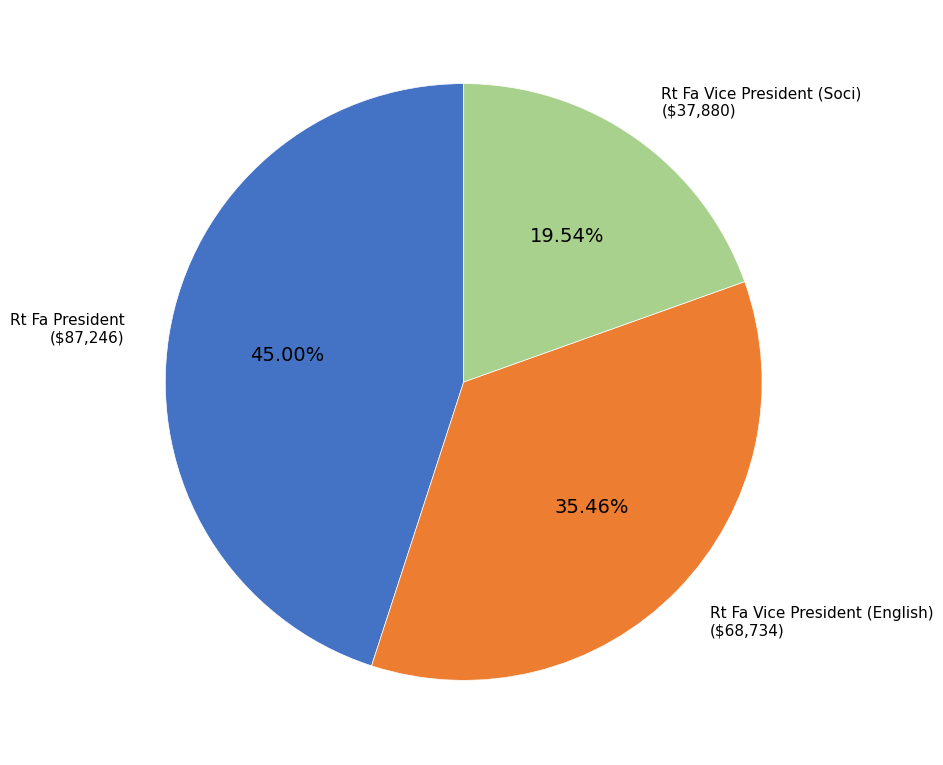

Approximately how many times larger is the value at Rt Fa Vice President (English) compared to Rt Fa President?

0.8